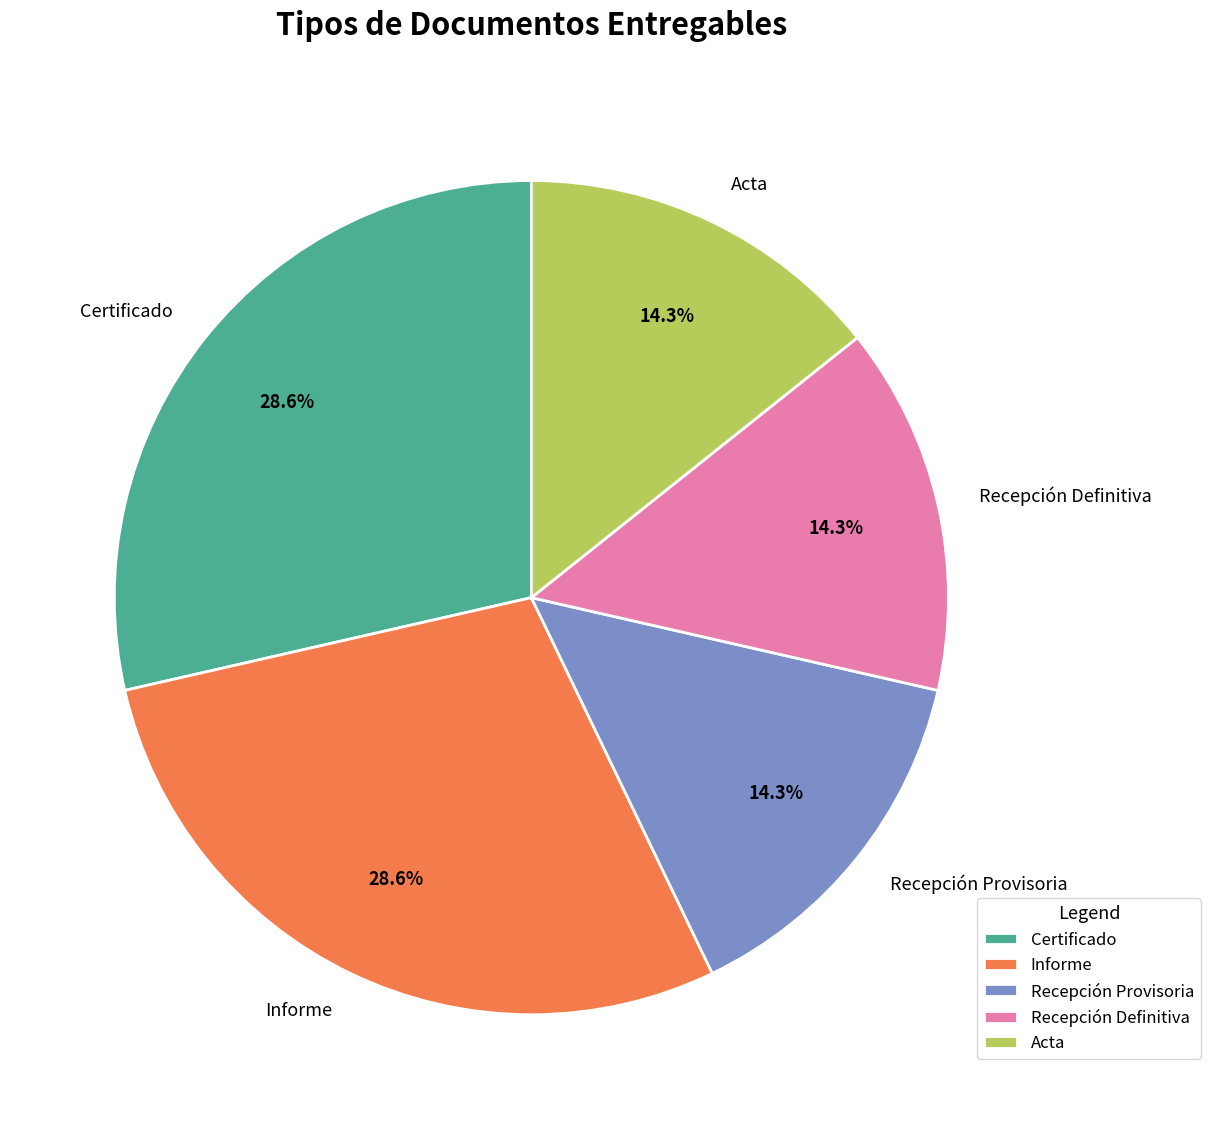

To the nearest percent, what portion does Recepción Definitiva represent?

14%